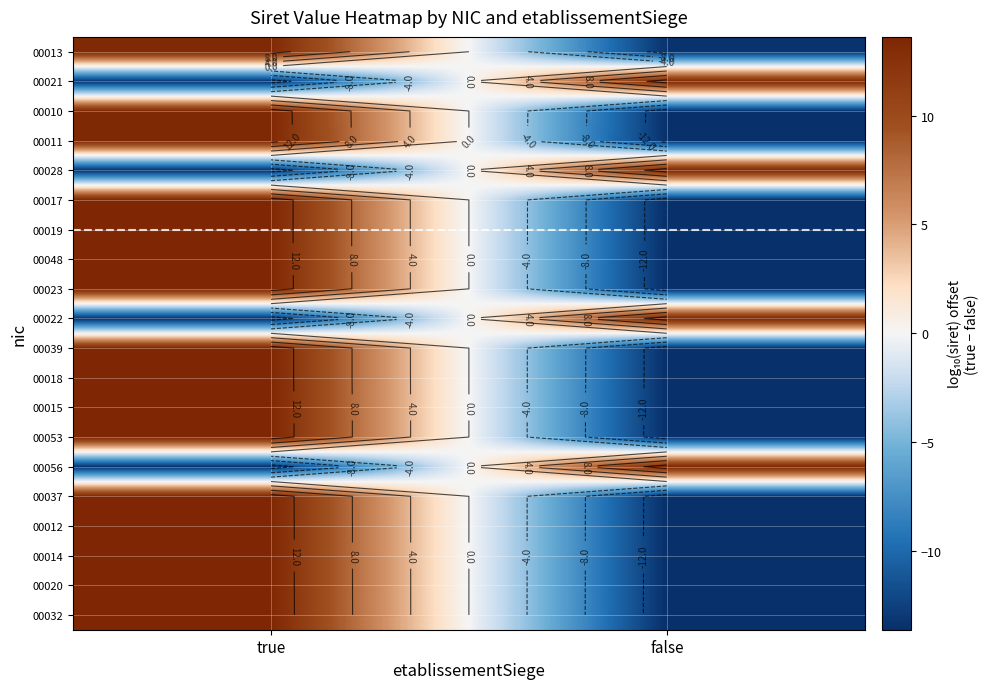

Count the number of data series in this chart.

20